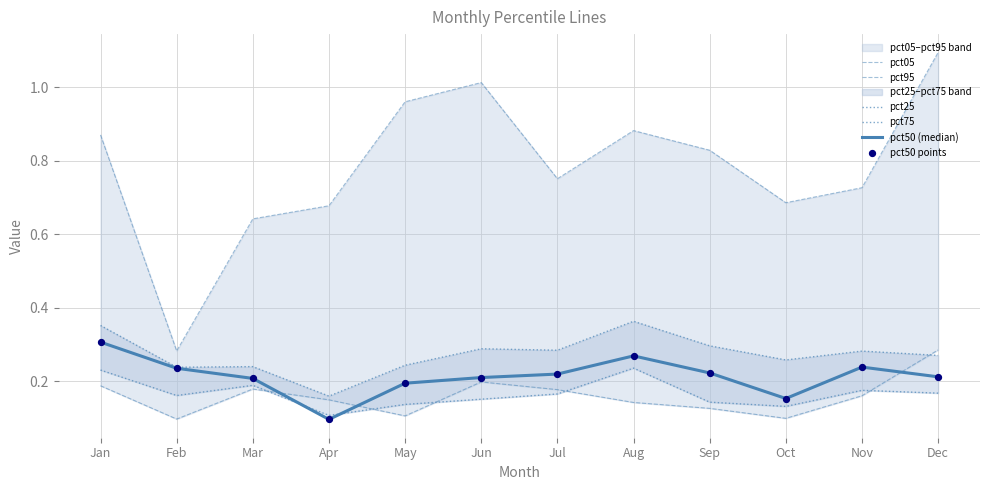

Which series has the largest Y range (max minus min)?

pct95